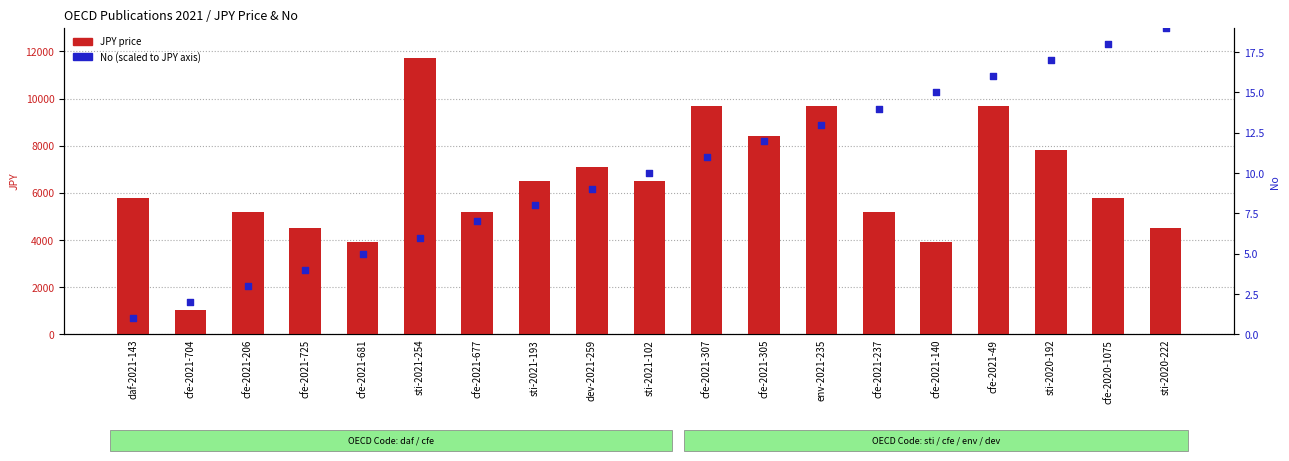

Which series has the largest total across all categories?

No (scaled)